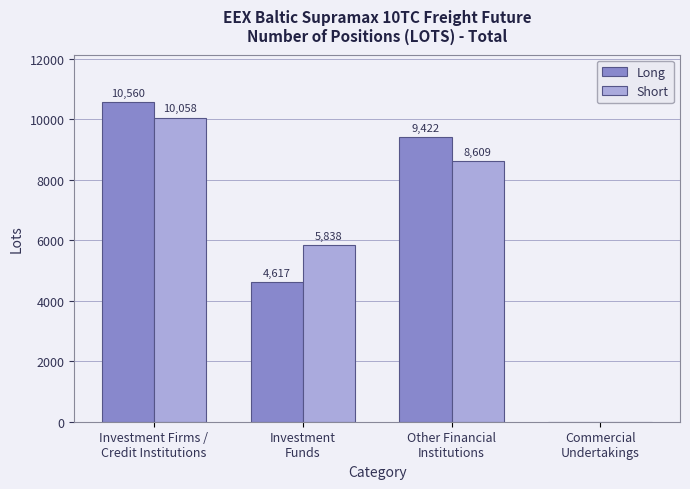

How many series are shown in this chart?

2